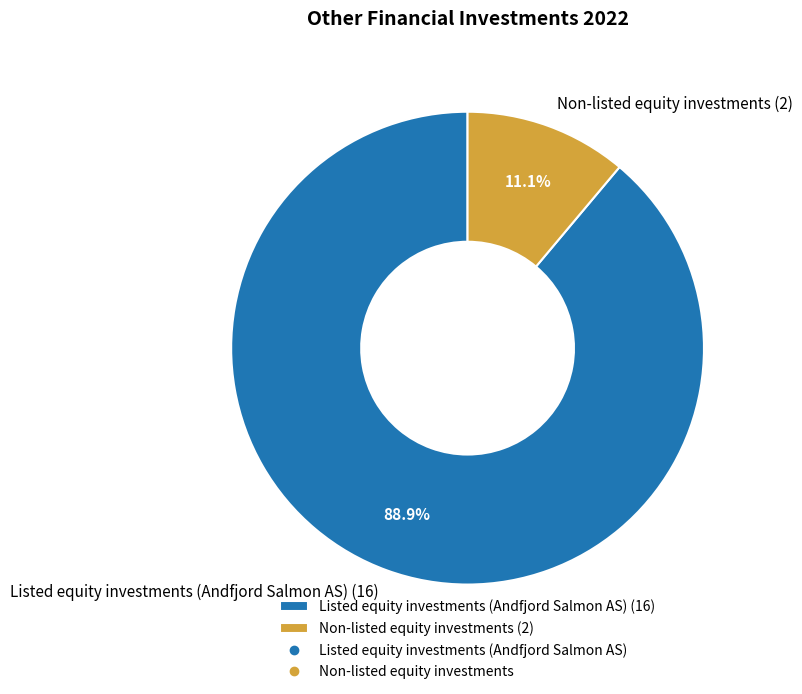

Which has a higher value, Listed equity investments (Andfjord Salmon AS) or Non-listed equity investments?

Listed equity investments (Andfjord Salmon AS)